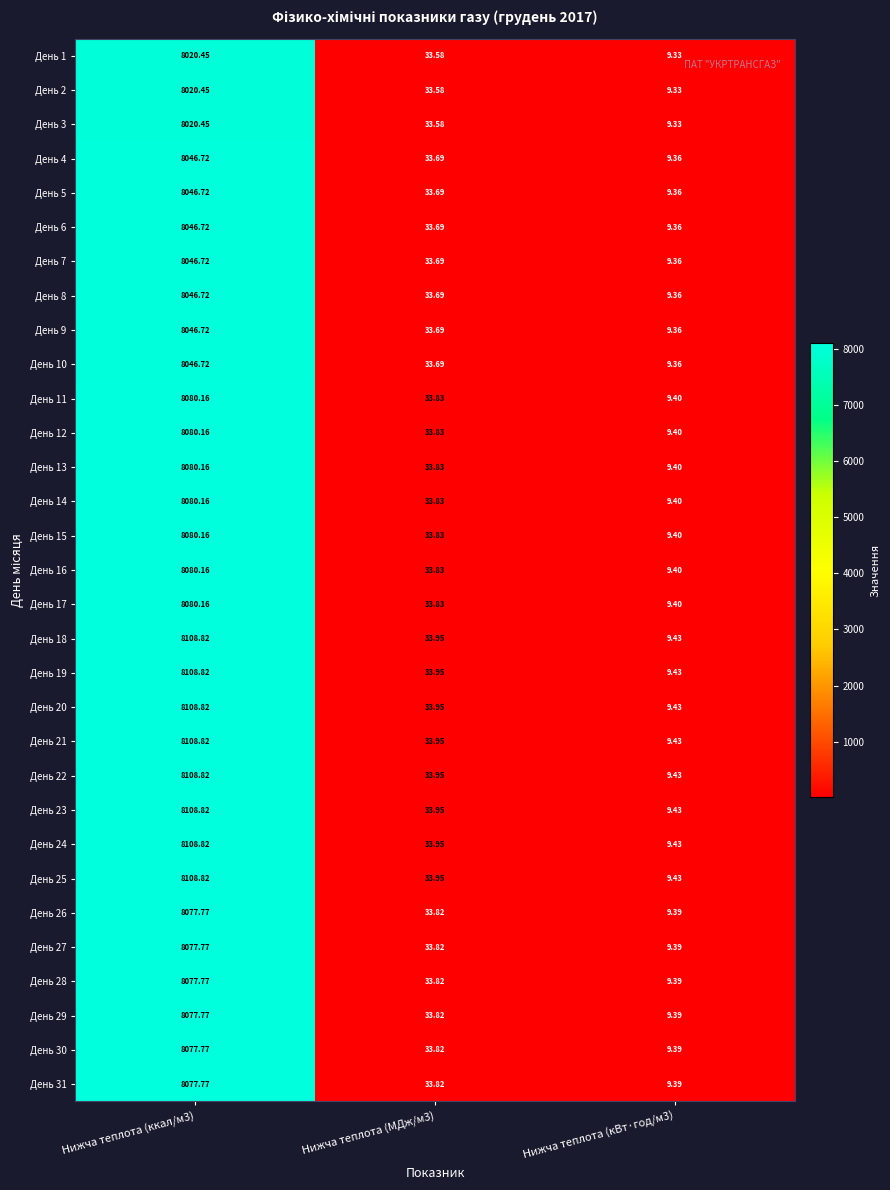

Is the value of День 28 at Нижча теплота (МДж/м3) greater than the value of День 24 at Нижча теплота (кВт·год/м3)?

Yes